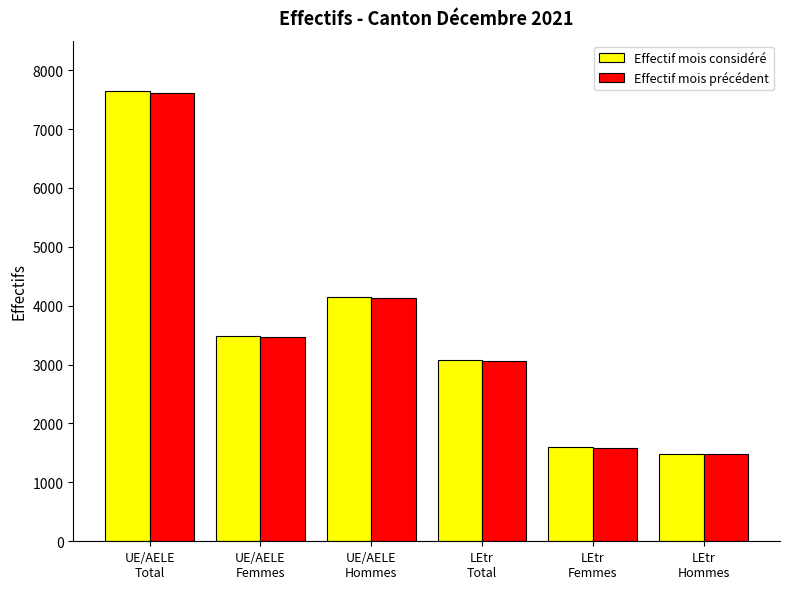

List the labels in order of Effectif mois précédent value, smallest first.

LEtr
Hommes, LEtr
Femmes, LEtr
Total, UE/AELE
Femmes, UE/AELE
Hommes, UE/AELE
Total